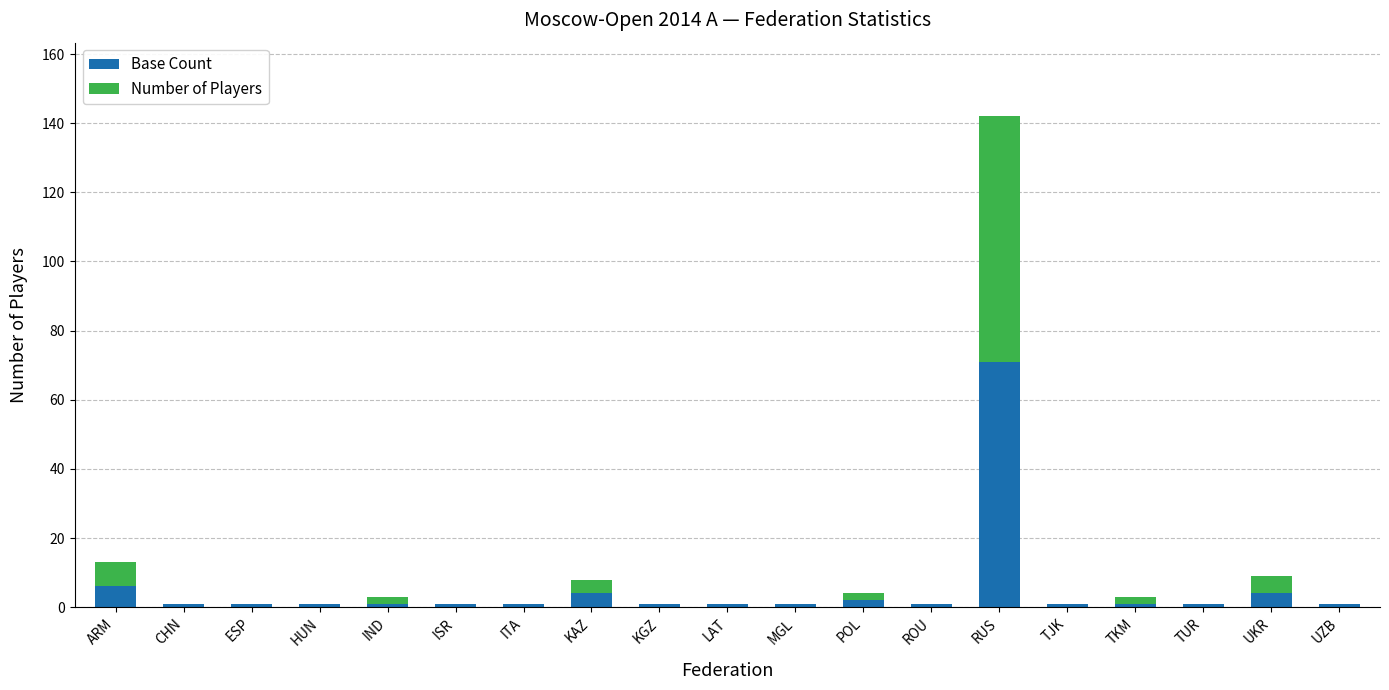

What is the highest value of the Base Count series?

71